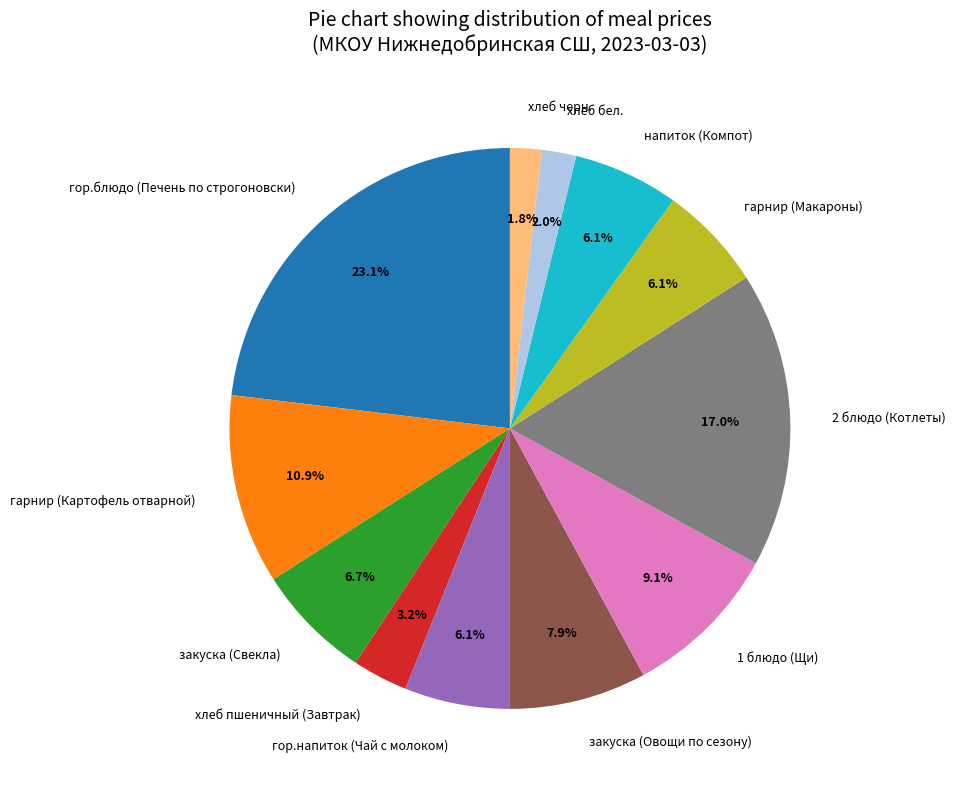

How many segments does this pie chart have?

12